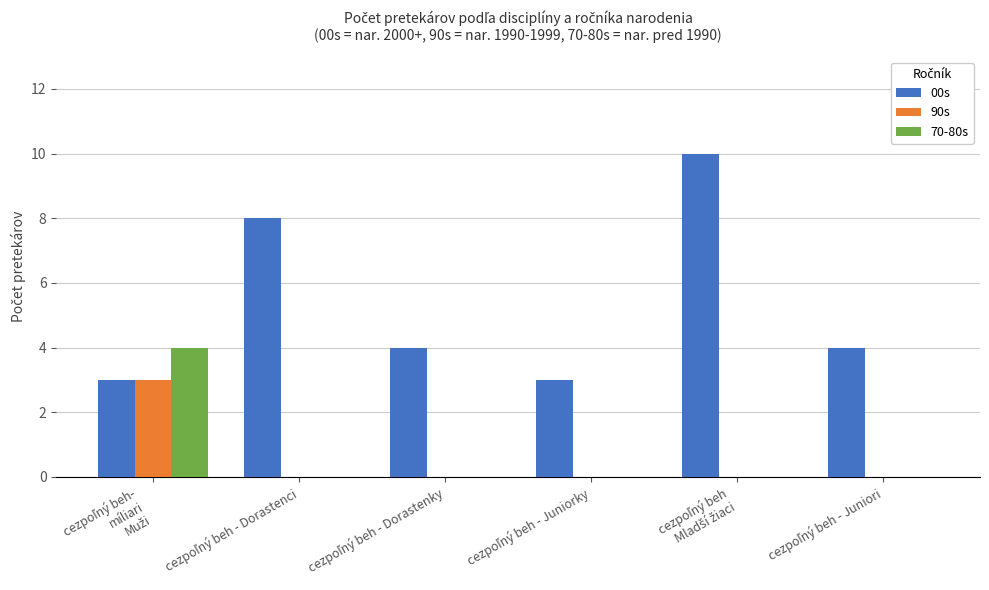

Count the number of data series in this chart.

3